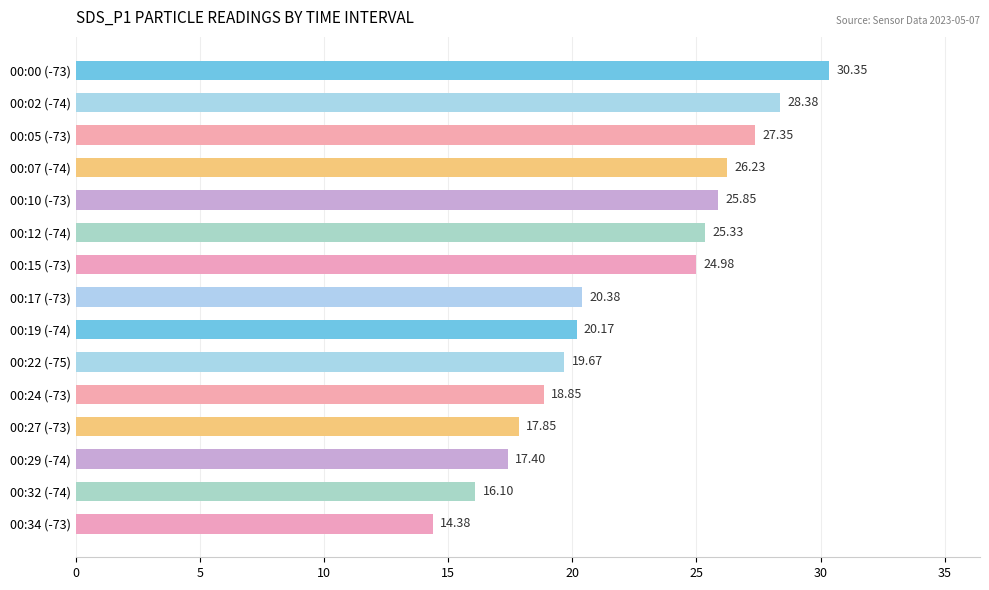

What is the difference between the second highest and minimum values?

14.0